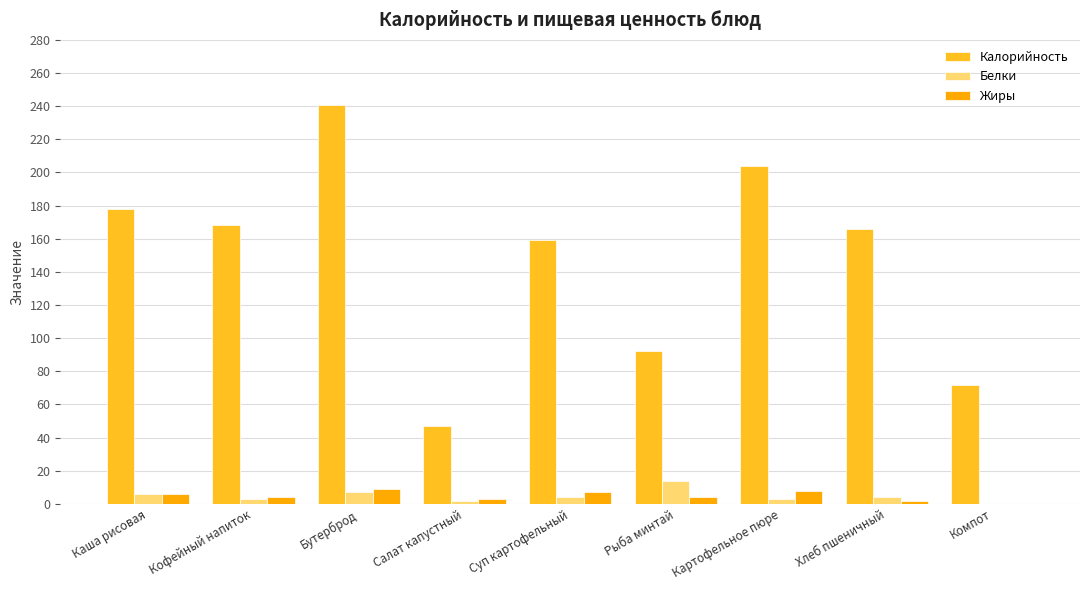

Reading left to right, extract all data points from this chart.

Калорийность: Каша рисовая=178	Кофейный напиток=168	Бутерброд=241	Салат капустный=47	Суп картофельный=159	Рыба минтай=92	Картофельное пюре=204	Хлеб пшеничный=166	Компот=72
Белки: Каша рисовая=6	Кофейный напиток=3	Бутерброд=7	Салат капустный=2	Суп картофельный=4	Рыба минтай=14	Картофельное пюре=3	Хлеб пшеничный=4	Компот=0
Жиры: Каша рисовая=6	Кофейный напиток=4	Бутерброд=9	Салат капустный=3	Суп картофельный=7	Рыба минтай=4	Картофельное пюре=8	Хлеб пшеничный=2	Компот=0